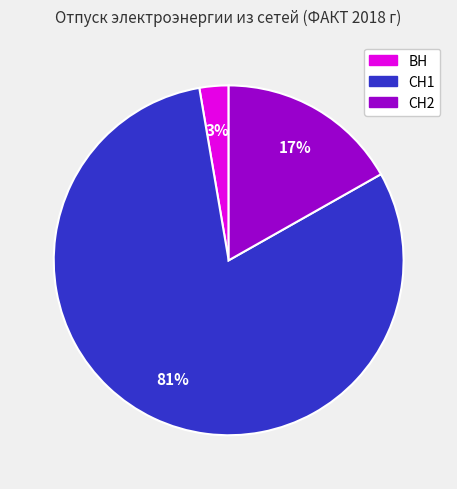

Which slice represents more than half of the pie?

СН1